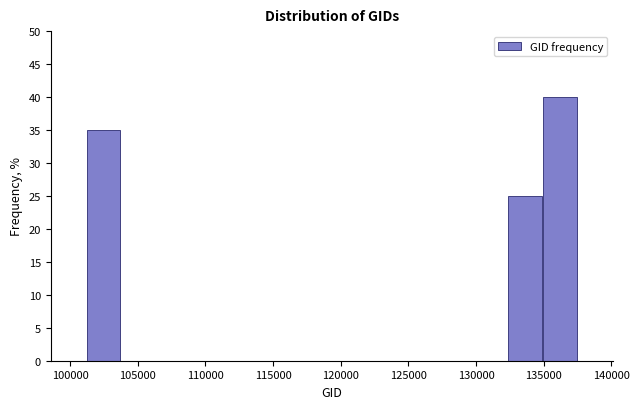

What is the height of the bar covering 135000 to 137500 on the x-axis? Neither the bar edges nor the heights are printed on the chart, so give them approximately, as read against the axes.

40